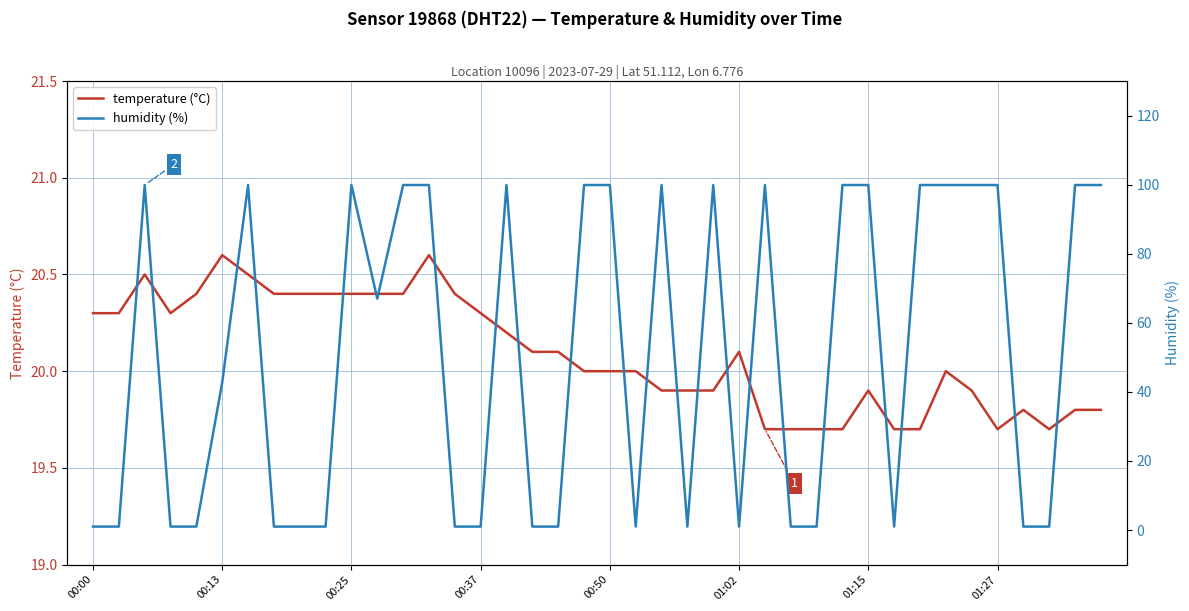

Does the chart display data point markers on the line(s)?

No